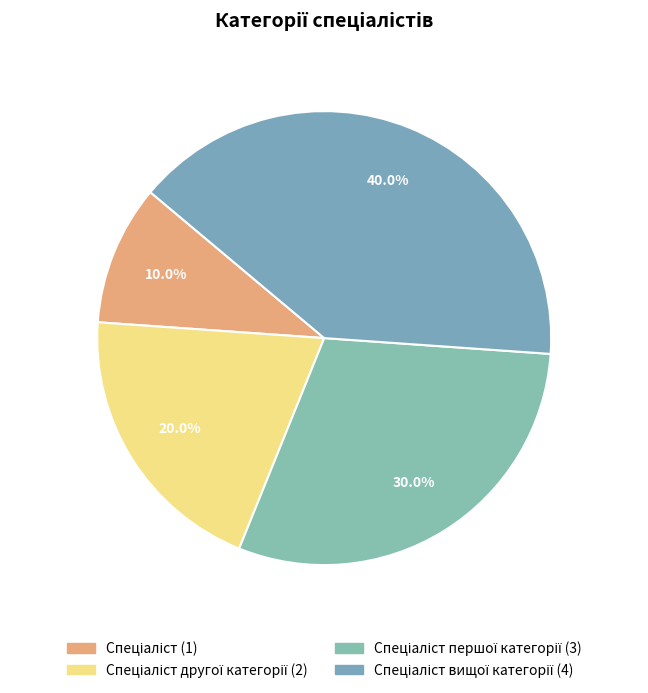

How many slices are in this pie chart?

4